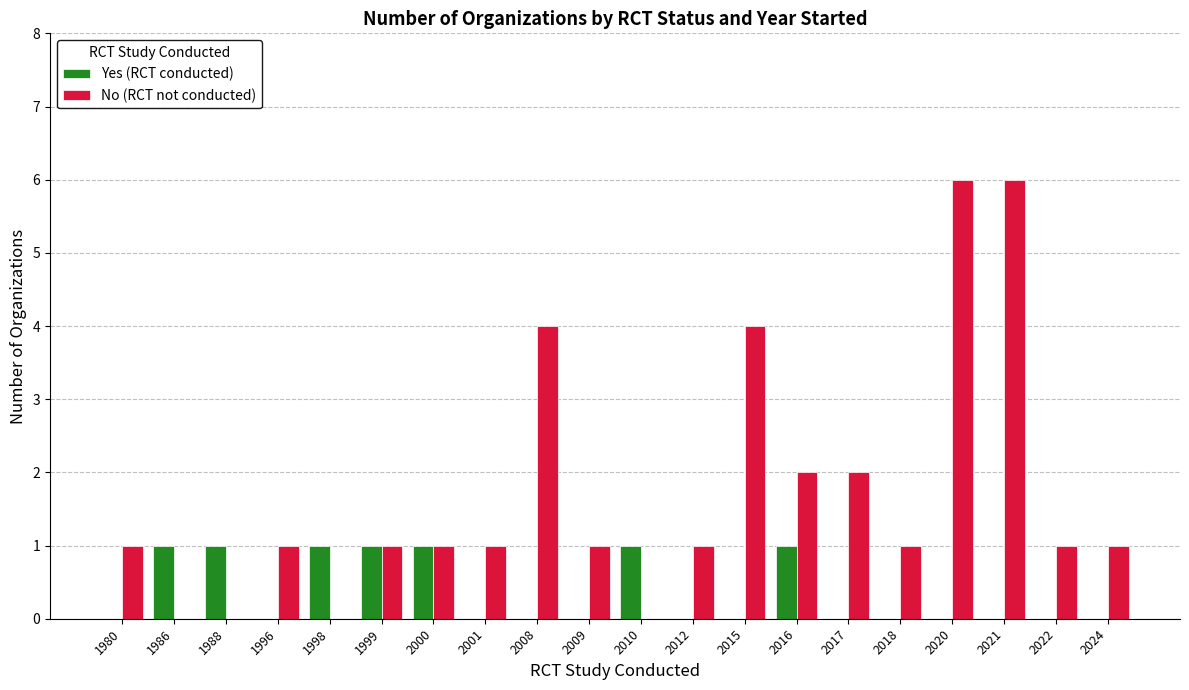

Reading left to right, list all the values displayed in this chart.

Yes (RCT conducted): 0	1	1	0	1	1	1	0	0	0	1	0	0	1	0	0	0	0	0	0
No (RCT not conducted): 1	0	0	1	0	1	1	1	4	1	0	1	4	2	2	1	6	6	1	1